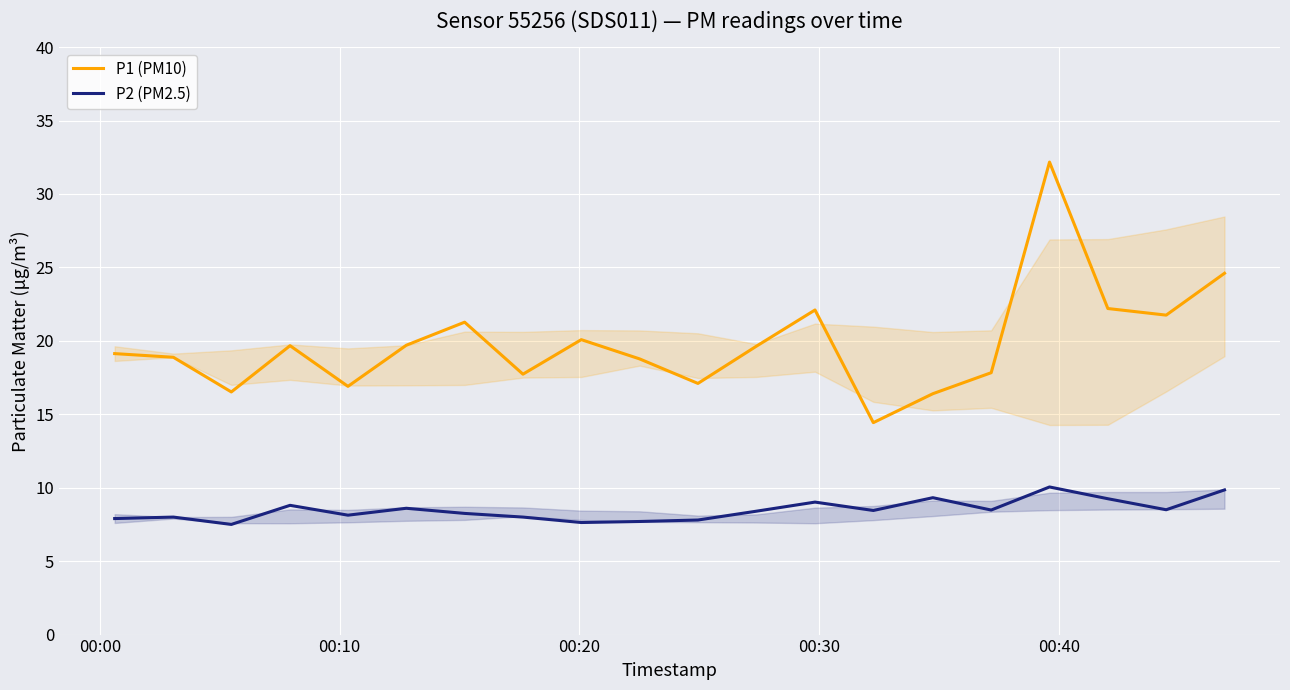

True or false: P2 (PM2.5) and P1 (PM10) cross at least once.

False